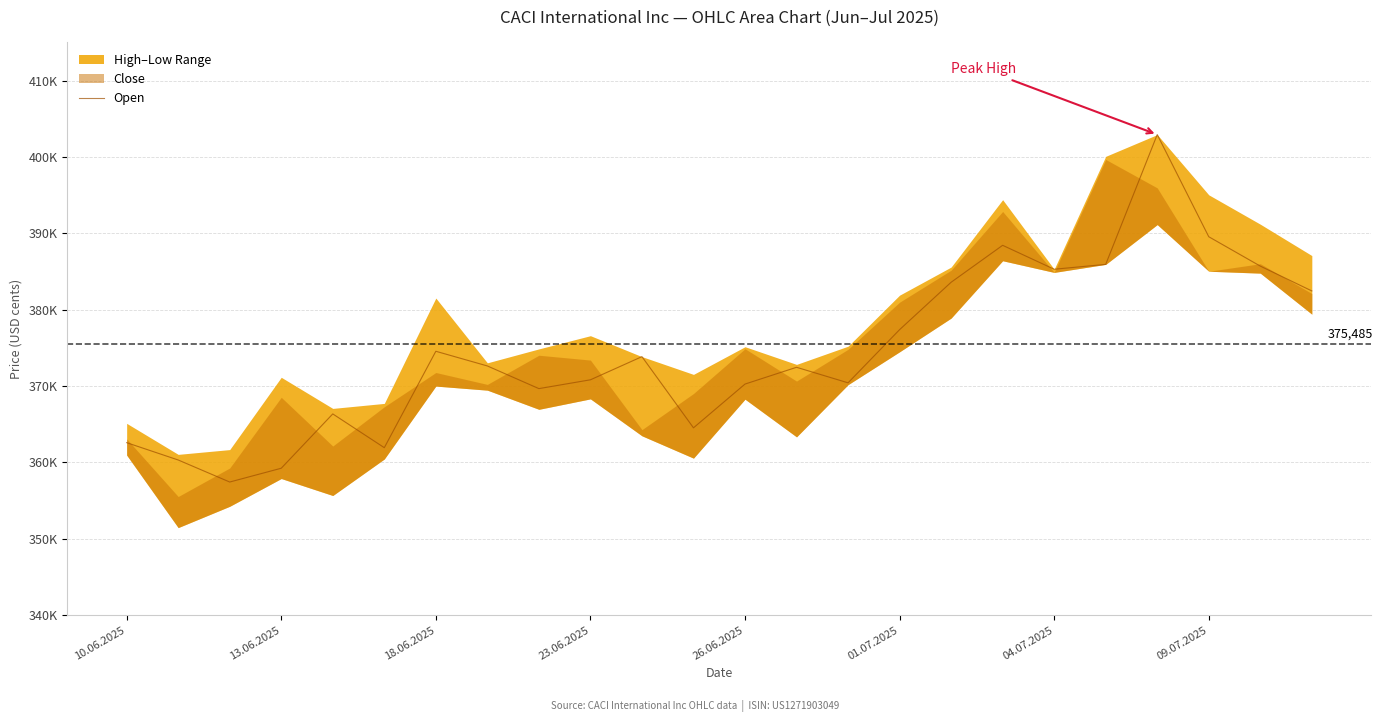

What is the sum of the values at 18 and 13?

757754